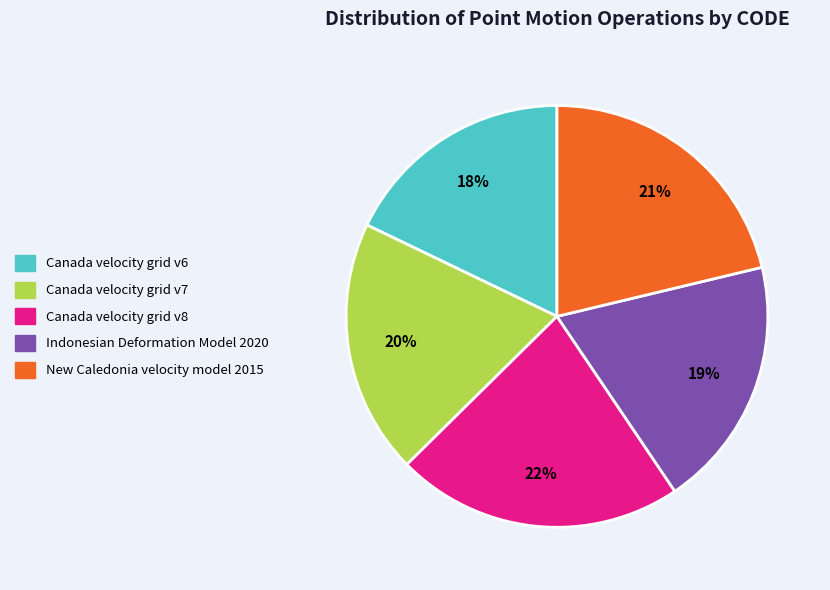

To the nearest percent, what percentage of the pie is Indonesian Deformation Model 2020?

19%